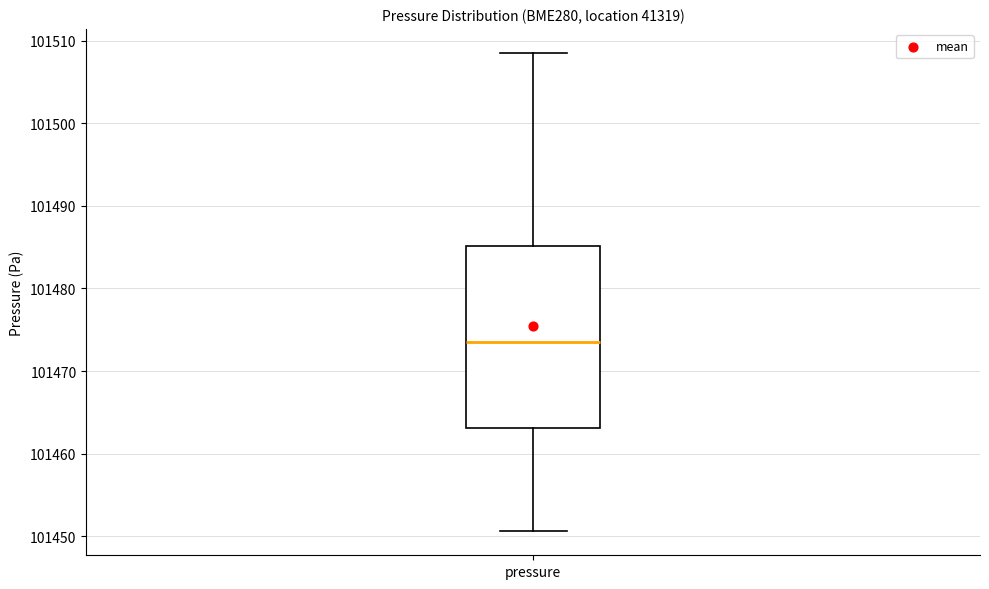

Where does the upper whisker of the box for pressure end on the y-axis? The values are not printed on the chart, so give them approximately, as read against the axis.

101509